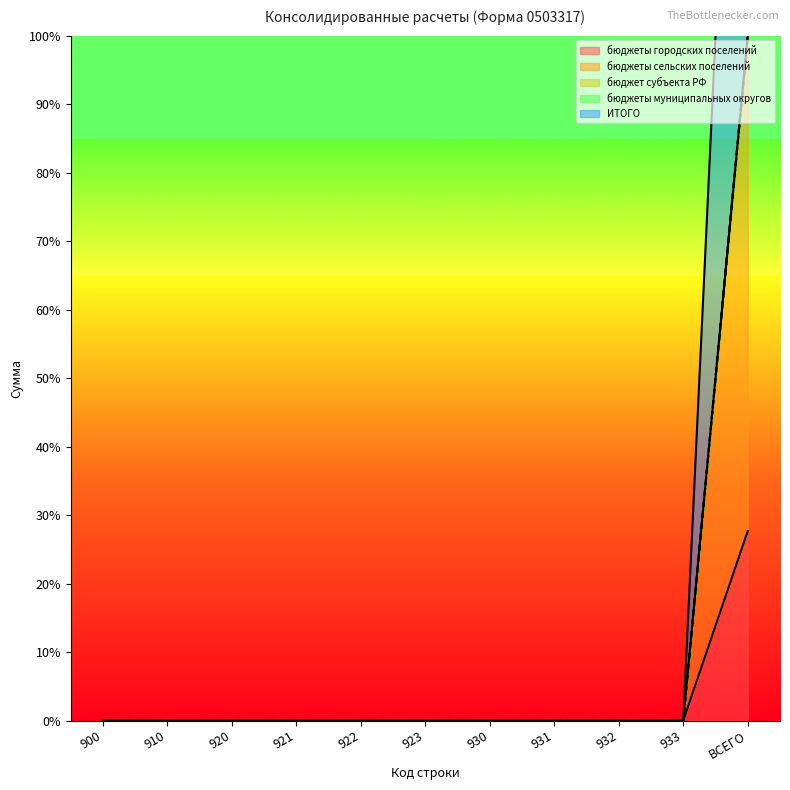

Which series has the largest range (max minus min)?

бюджеты сельских поселений